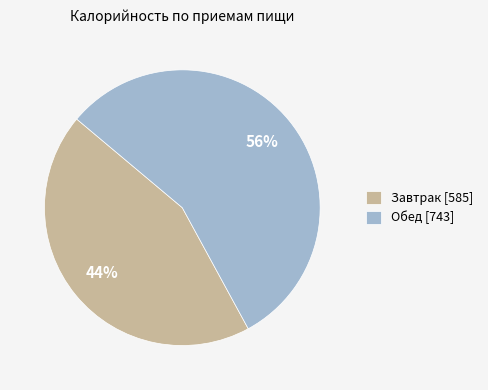

Do Обед and Завтрак together represent more than half of the pie?

Yes